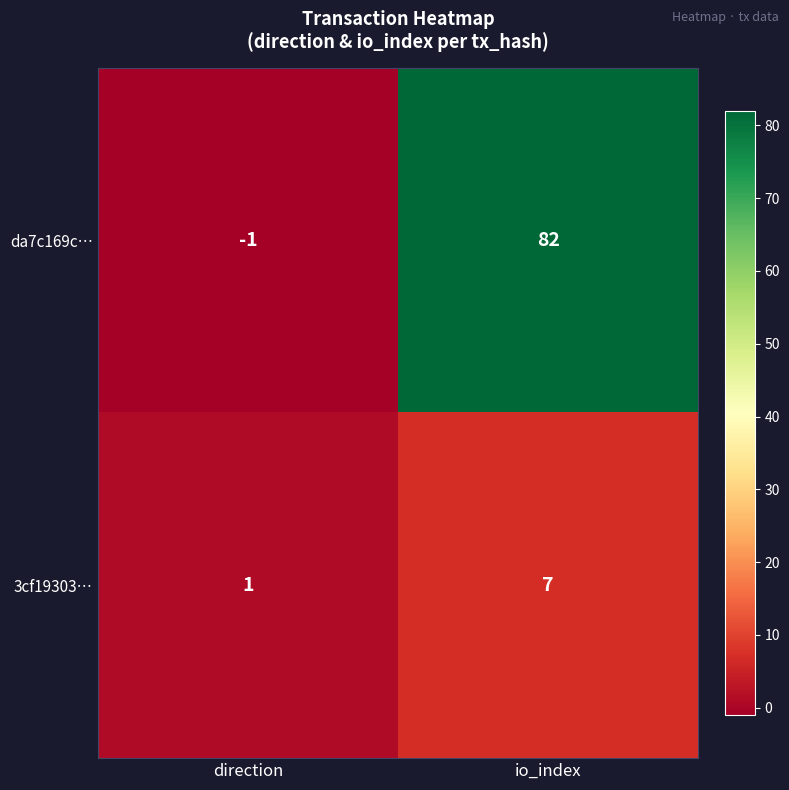

What is the minimum value shown in the chart?

-1